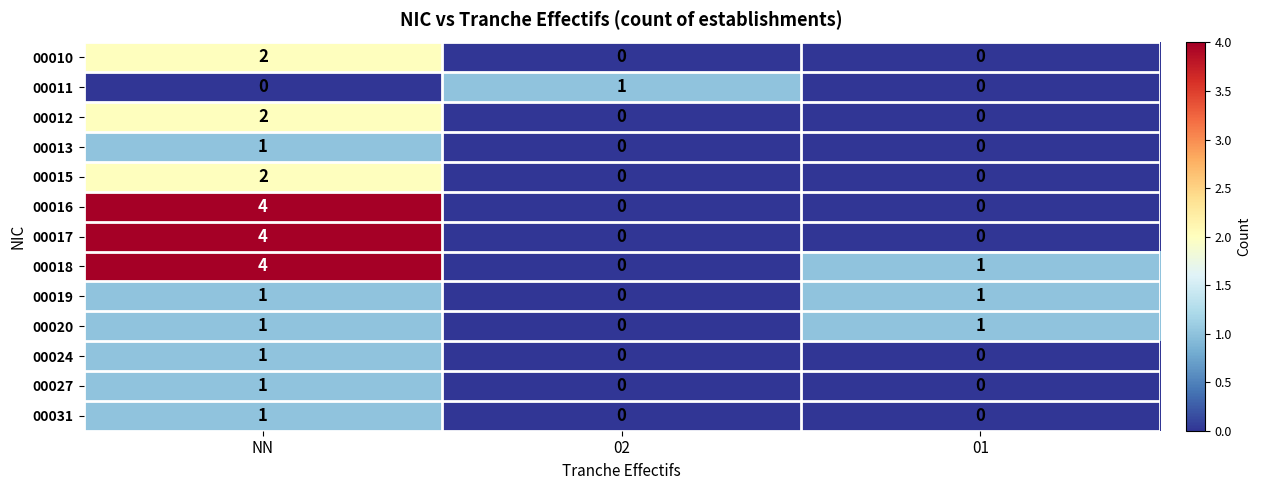

What is the difference between the highest and lowest values at NN?

4